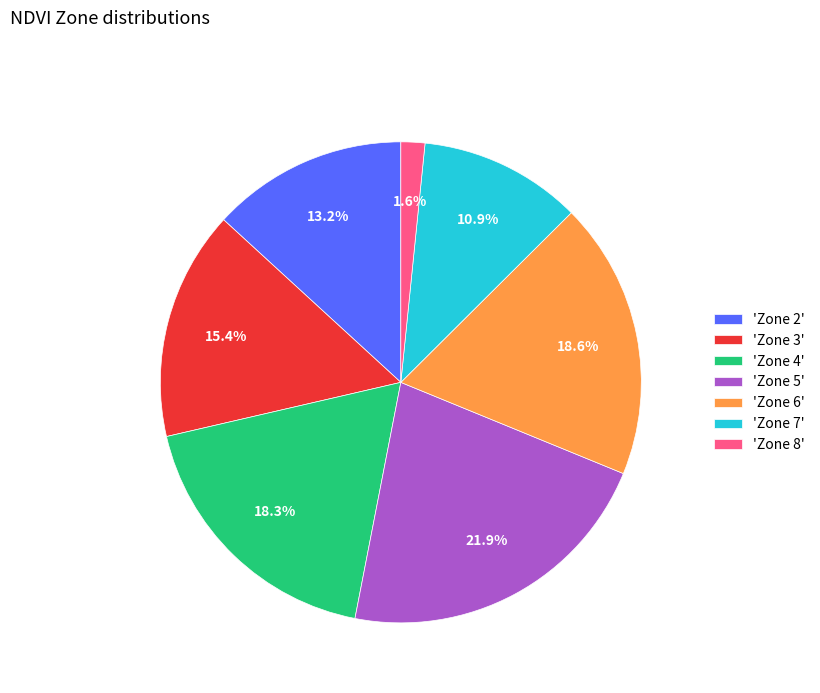

Does 'Zone 3' account for over 50% of the chart?

No